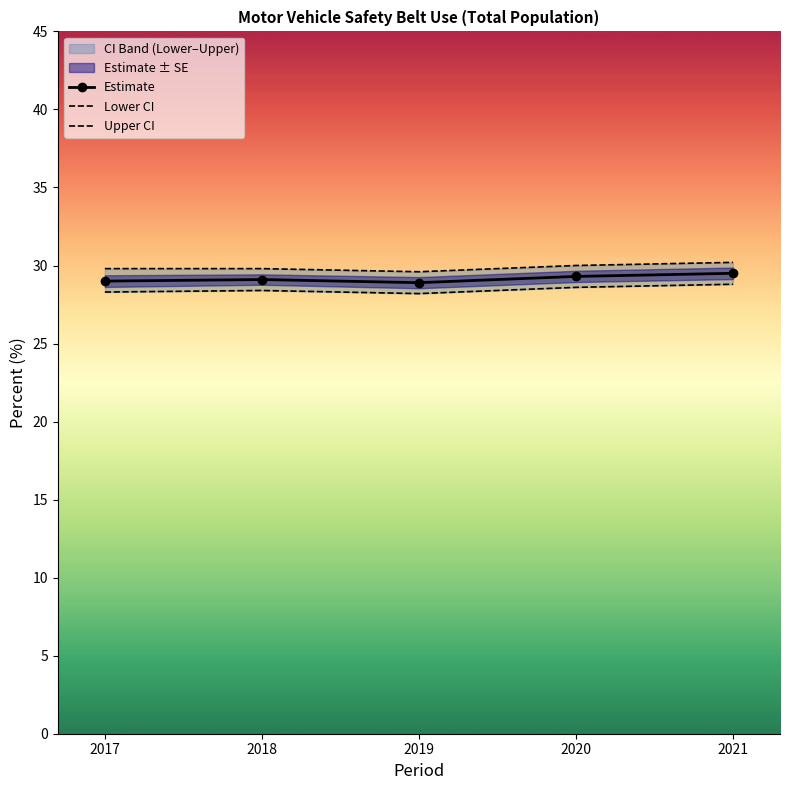

Reading right to left, extract all data points from this chart.

Estimate: 2021=29.5	2020=29.3	2019=28.9	2018=29.1	2017=29.0
Lower CI: 2021=28.8	2020=28.6	2019=28.2	2018=28.4	2017=28.3
Upper CI: 2021=30.2	2020=30.0	2019=29.6	2018=29.8	2017=29.8